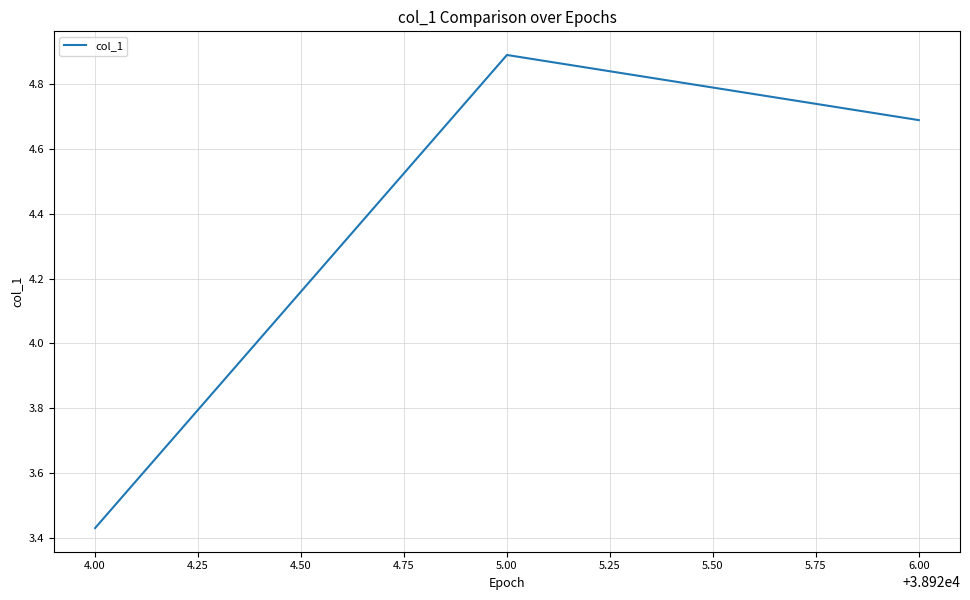

What is the ratio of the value at 6.00 to the value at 5.00?

1.0